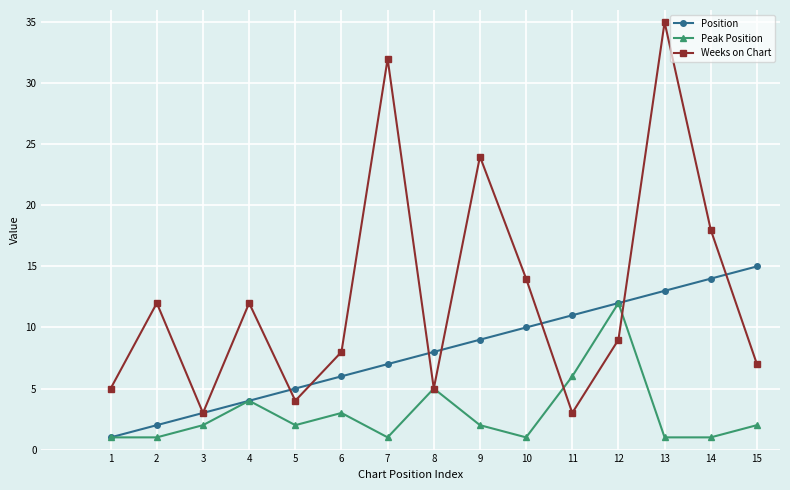

What is the difference between the maximum and second lowest values in the Peak Position series?

11